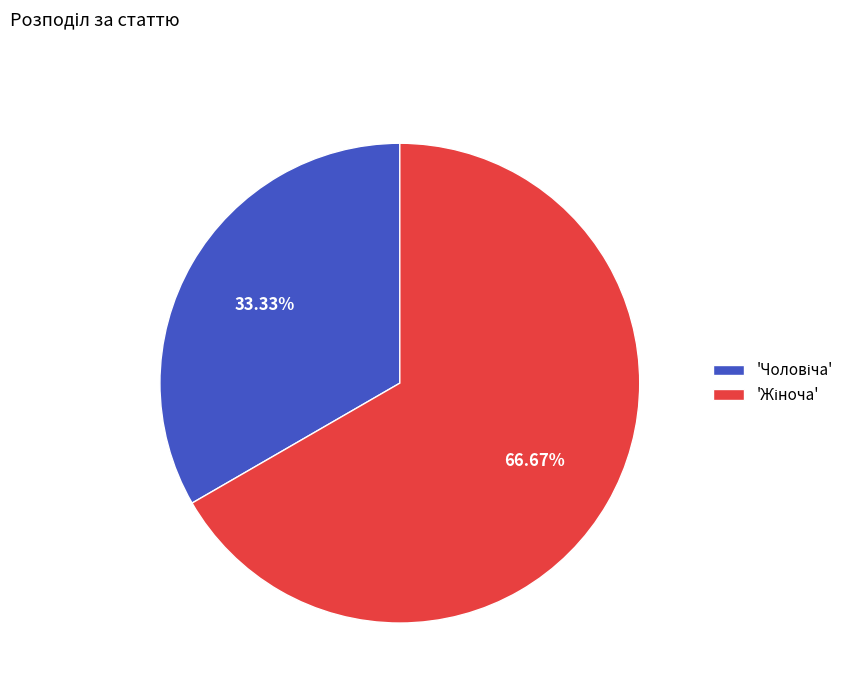

To the nearest percent, what is the average slice percentage?

50%